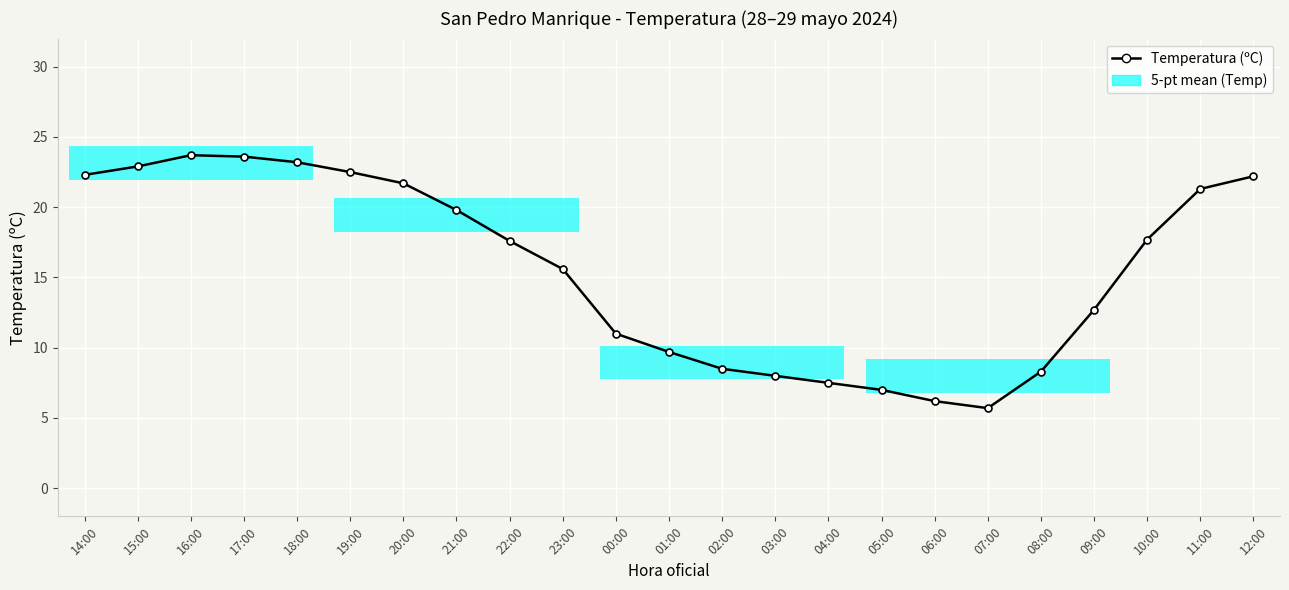

True or false: the data has more than 2 interior local peaks.

False